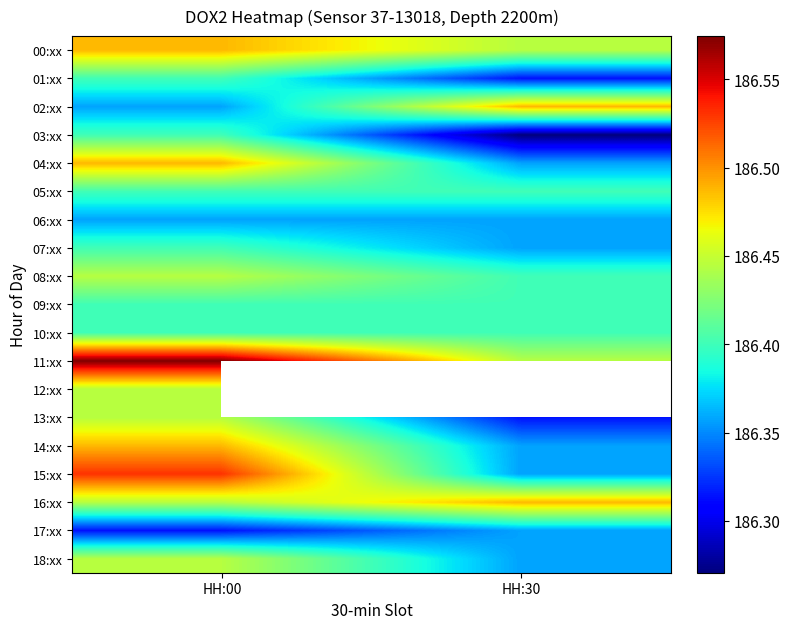

Count the number of data series in this chart.

19